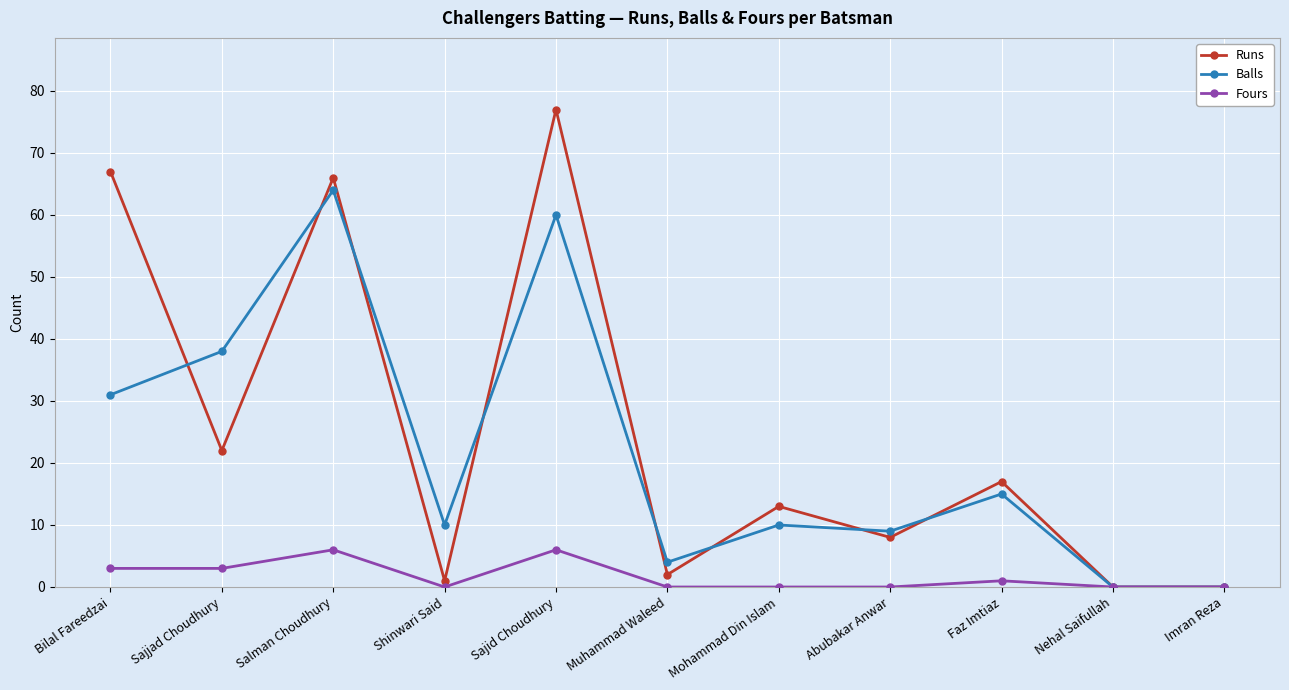

True or false: Runs and Balls cross at least once.

True